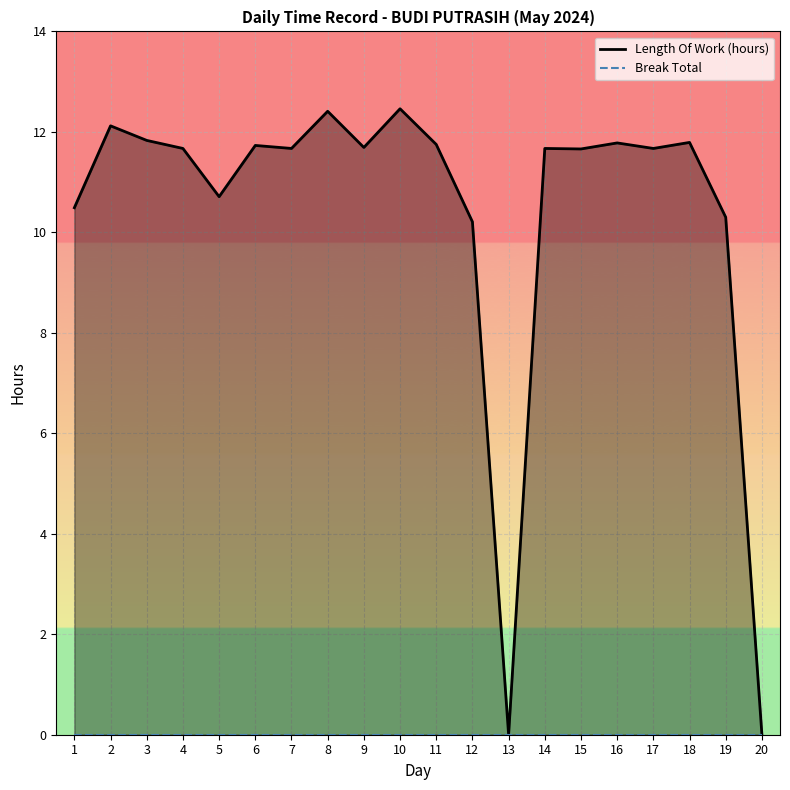

At which label is Break Total closest to 0?

1